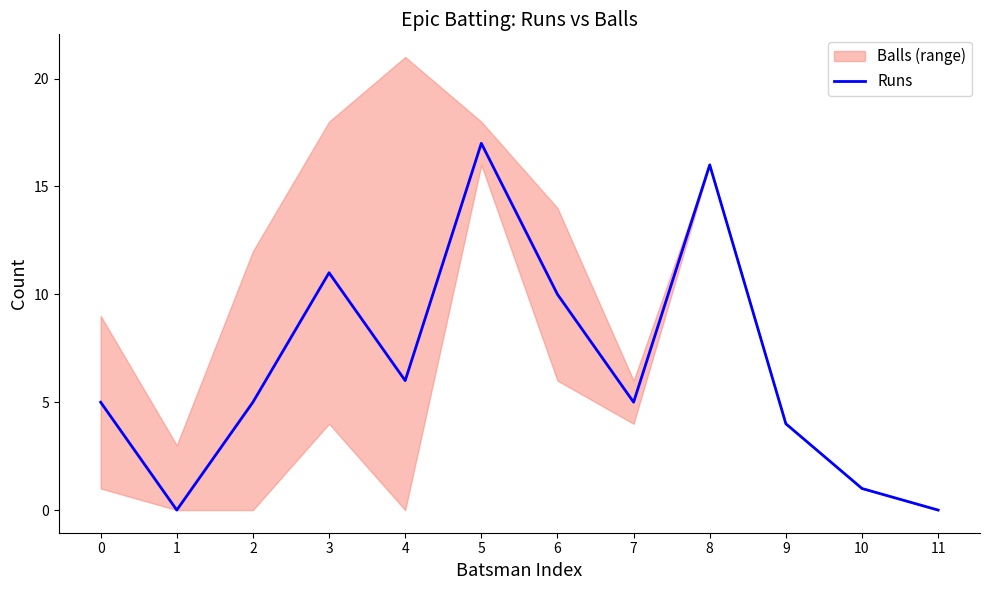

Which category has the lowest value across all series?

1